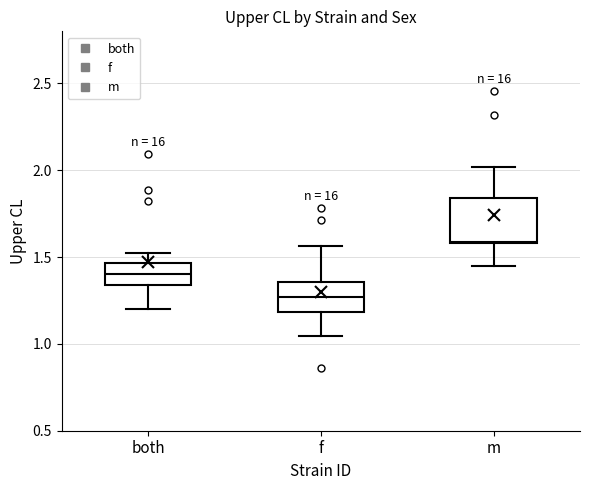

Which box is the tallest, from its lower edge to its upper edge?

m